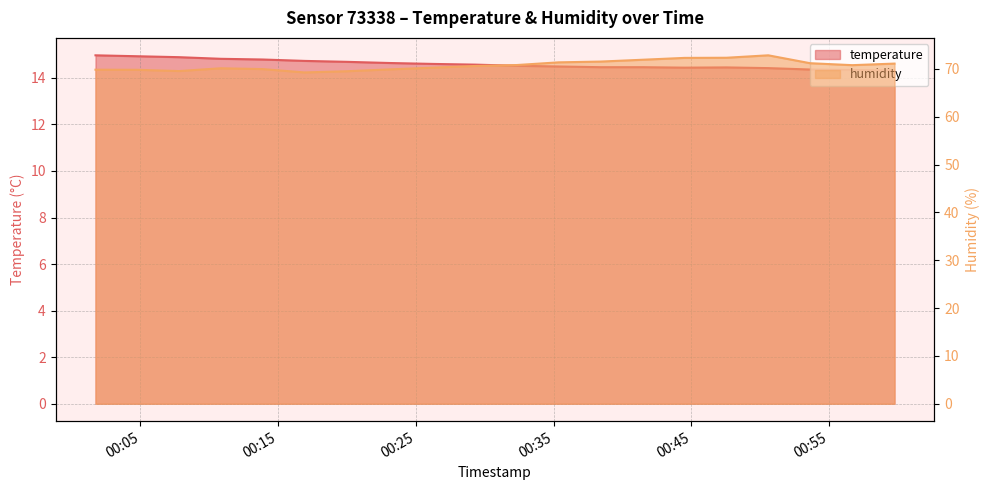

List the series in order of their overall mean, lowest first.

temperature, humidity